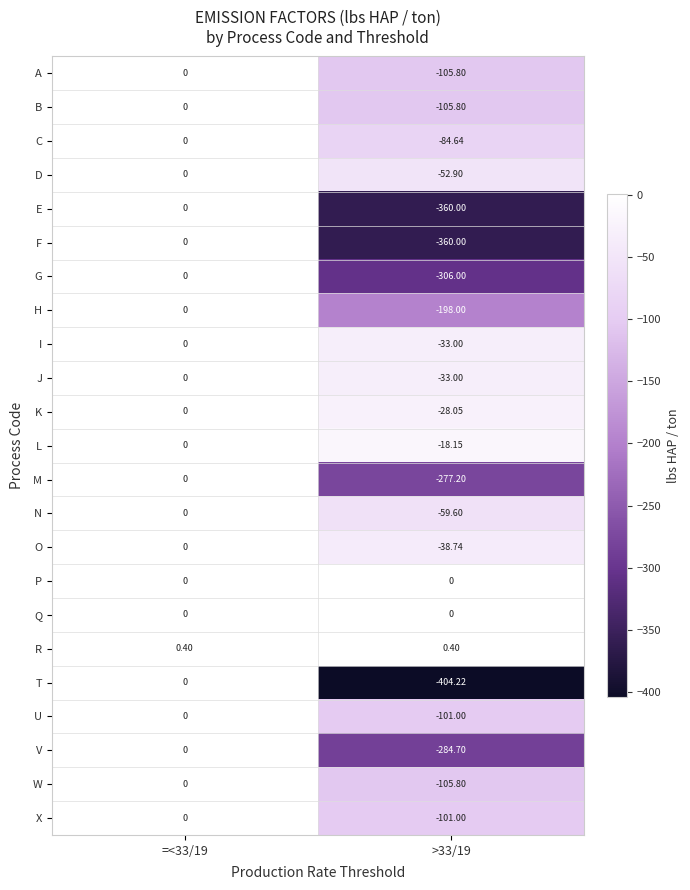

Which series has the largest total across all categories?

R